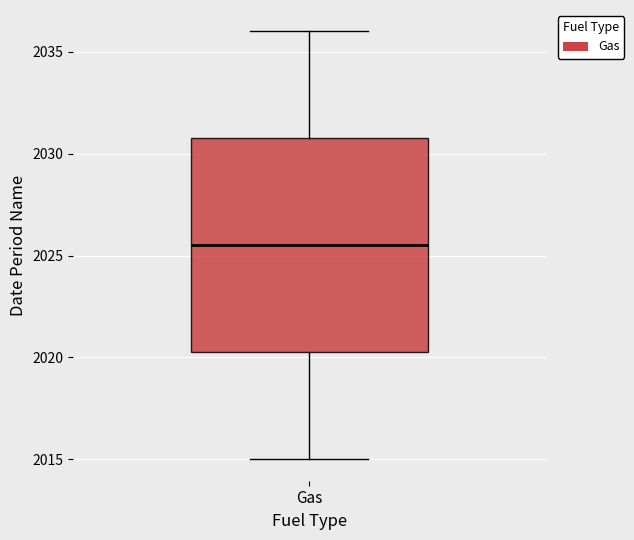

Transcribe this box plot: give where the median line is, the range the box spans, and where the two whiskers end, as read against the y-axis. The values are not printed on the chart, so give them approximately, as read against the axis.

median 2025.5, box 2020.5 to 2031.0, whiskers 2015.0 to 2036.0